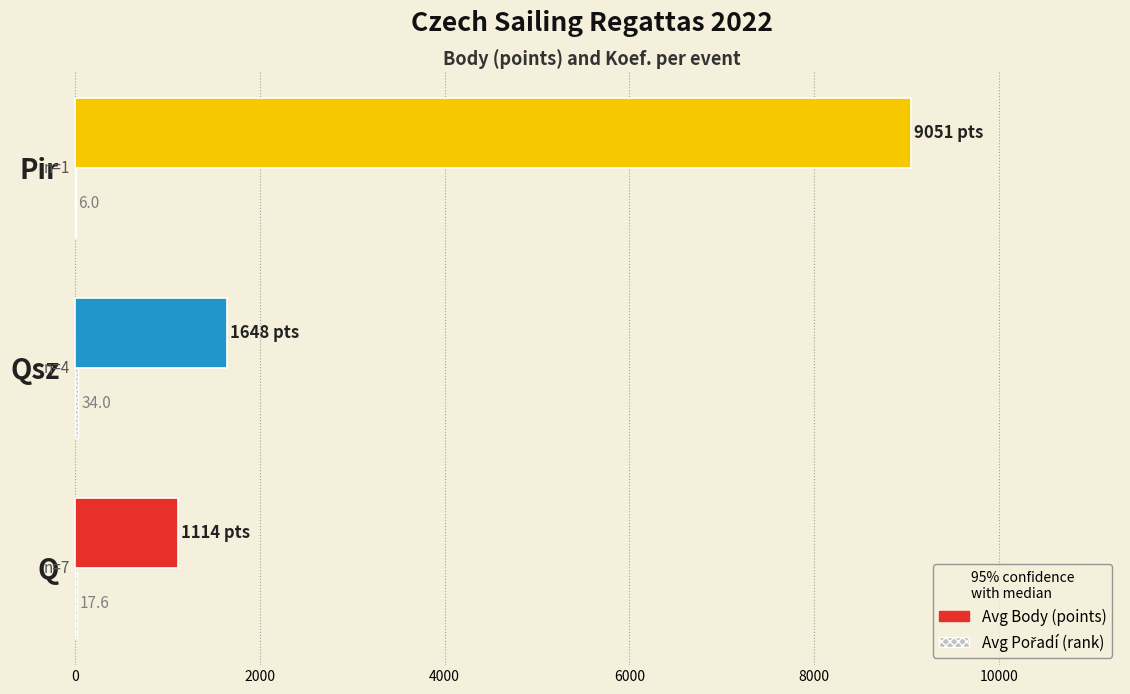

What value does the Avg Body (points) series have at Q?

1114.1